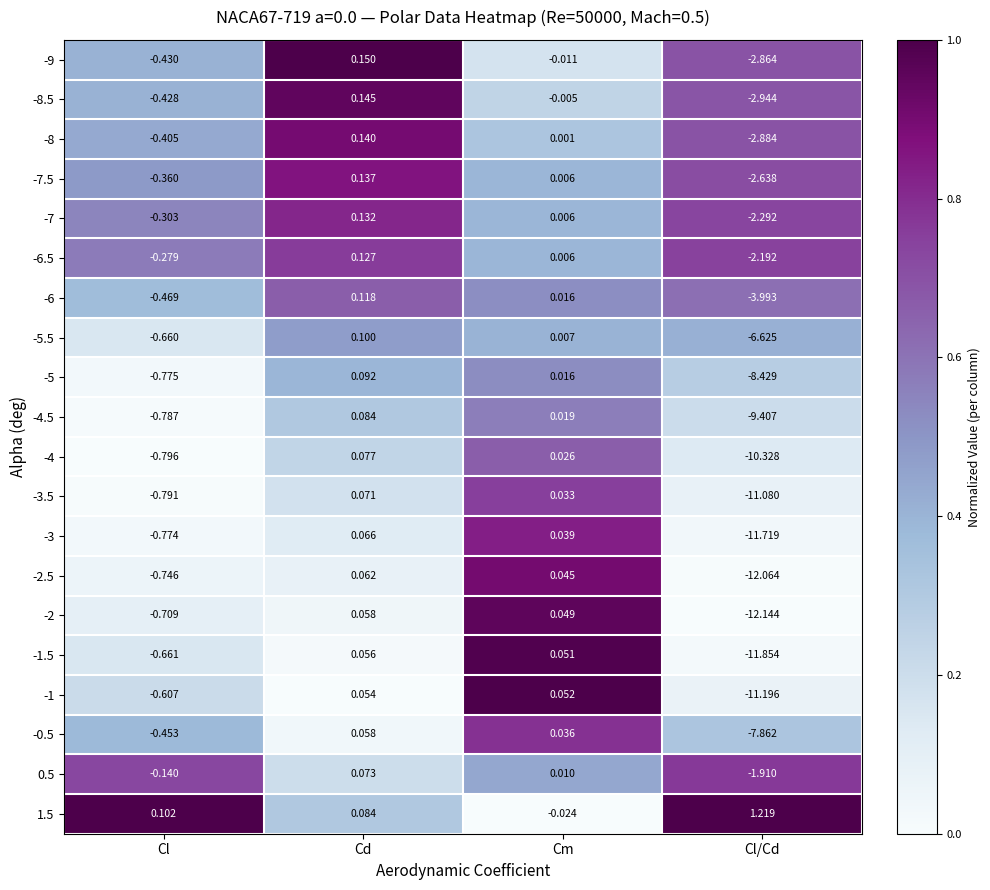

At which category is the sum across all series the highest?

Cd